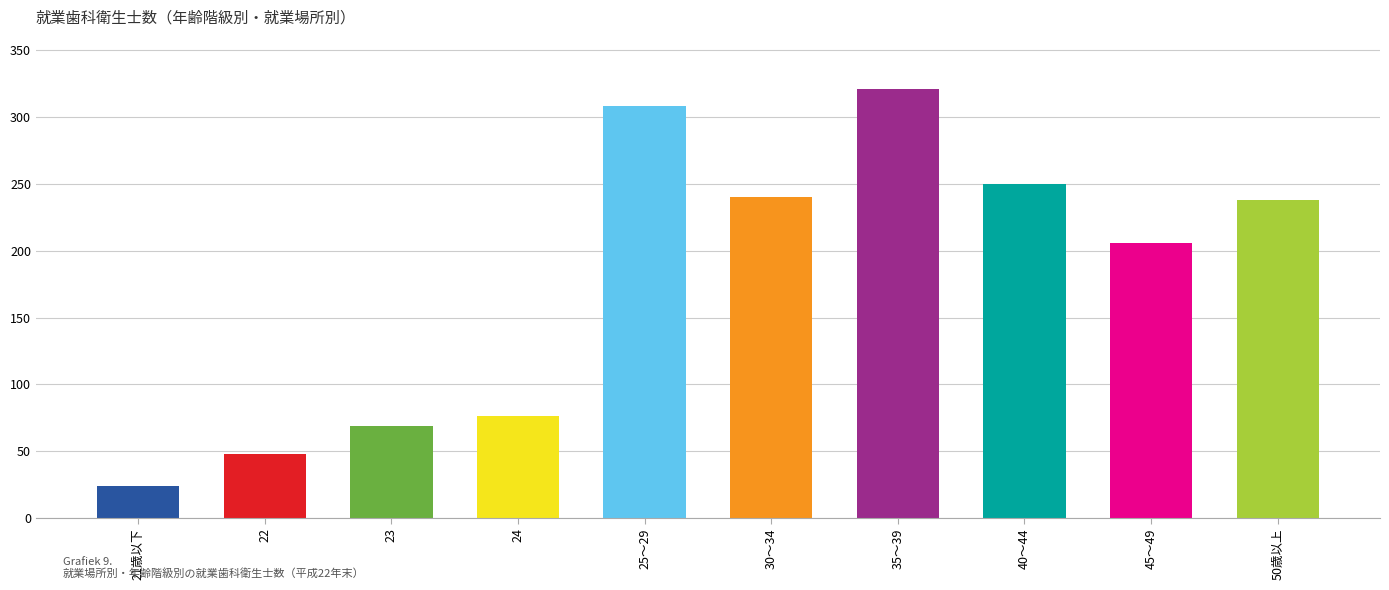

Where is the data nearest to the value 172?

45～49